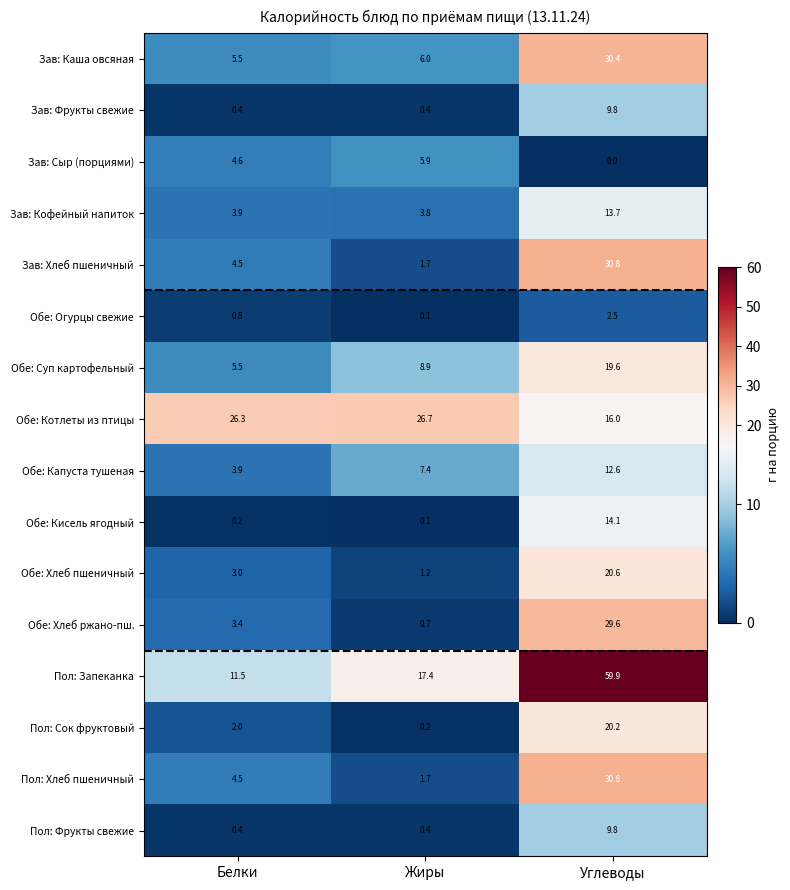

At how many categories does at least one series exceed 48?

1